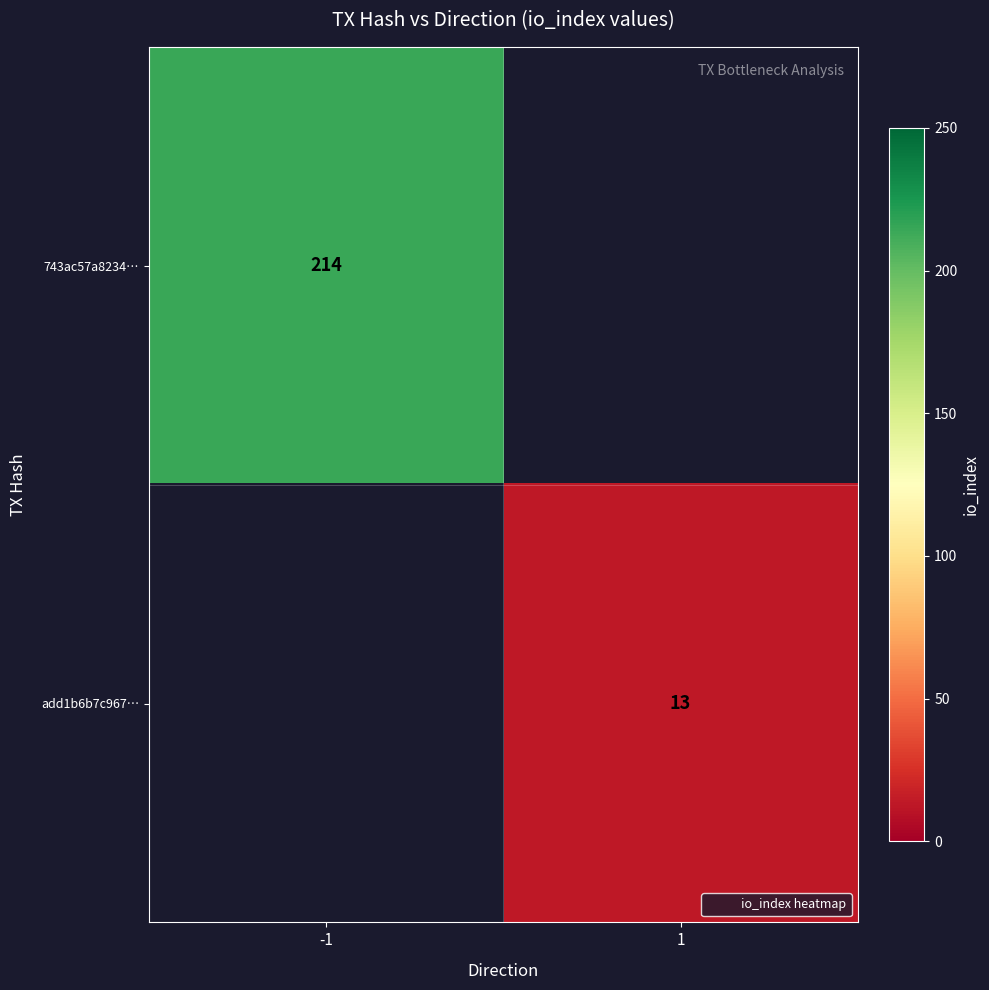

Is the value of 743ac57a8234… at 1 greater than the value of add1b6b7c967… at -1?

No